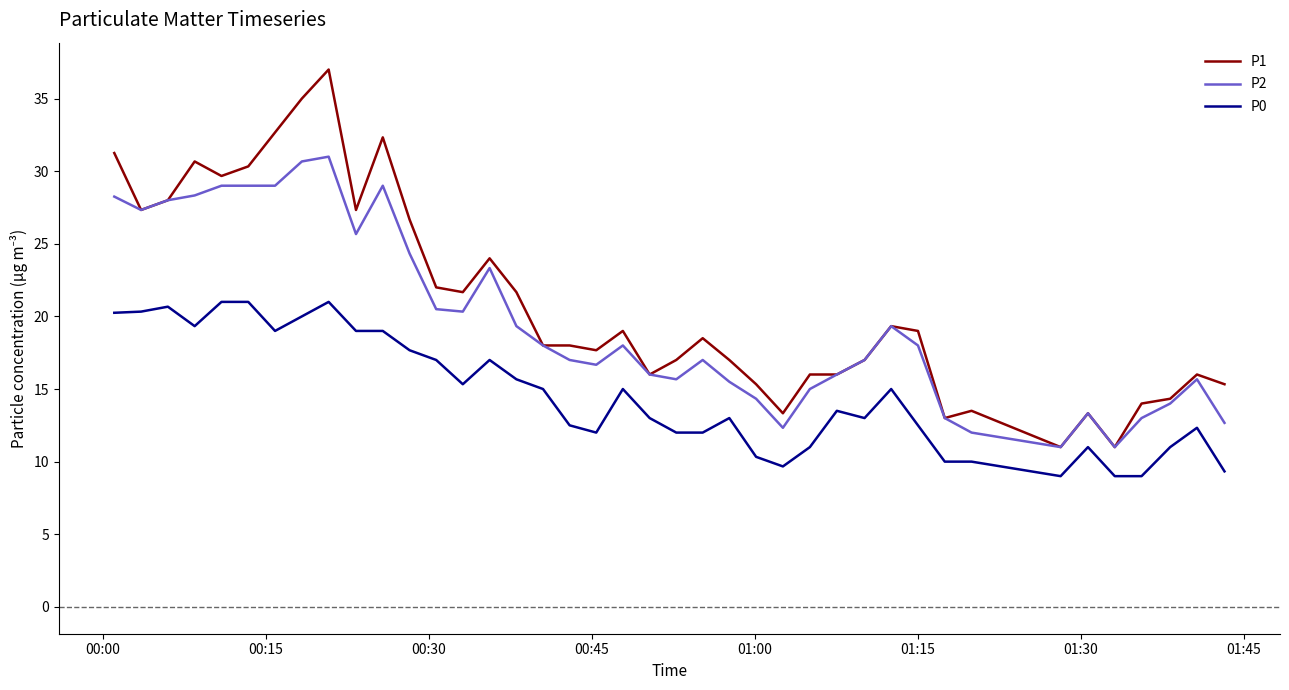

True or false: P2 and P0 cross at least once.

False